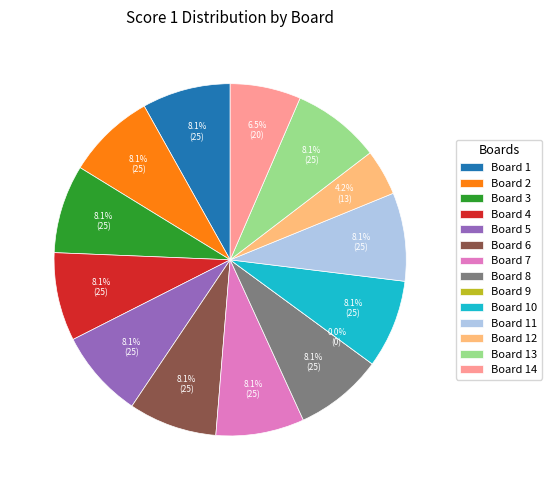

What is the total percentage of Board 5 and Board 6?

16.2%